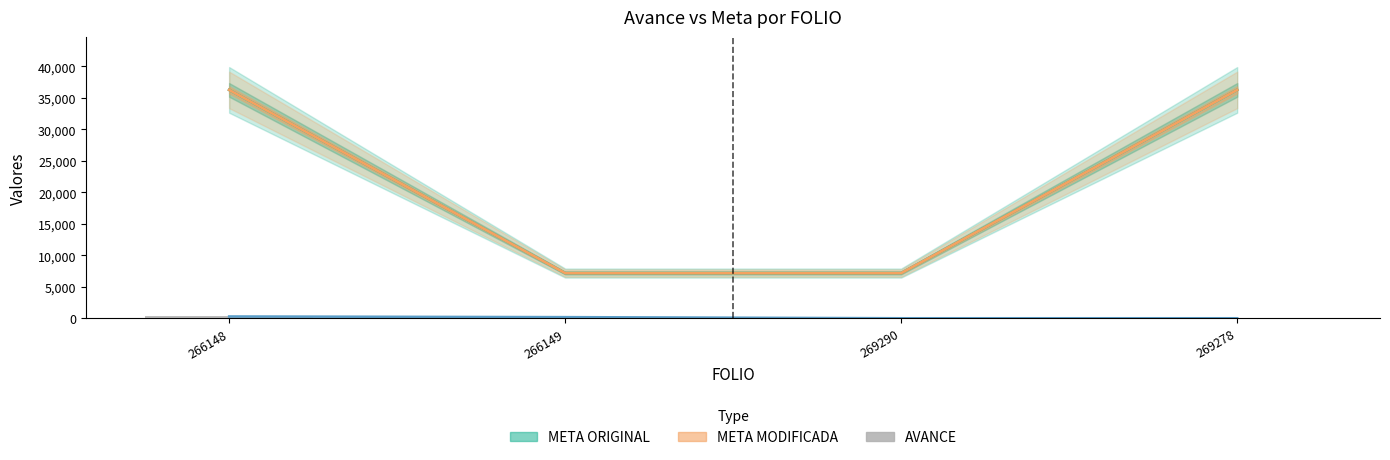

What is the minimum value for META ORIGINAL?

7178